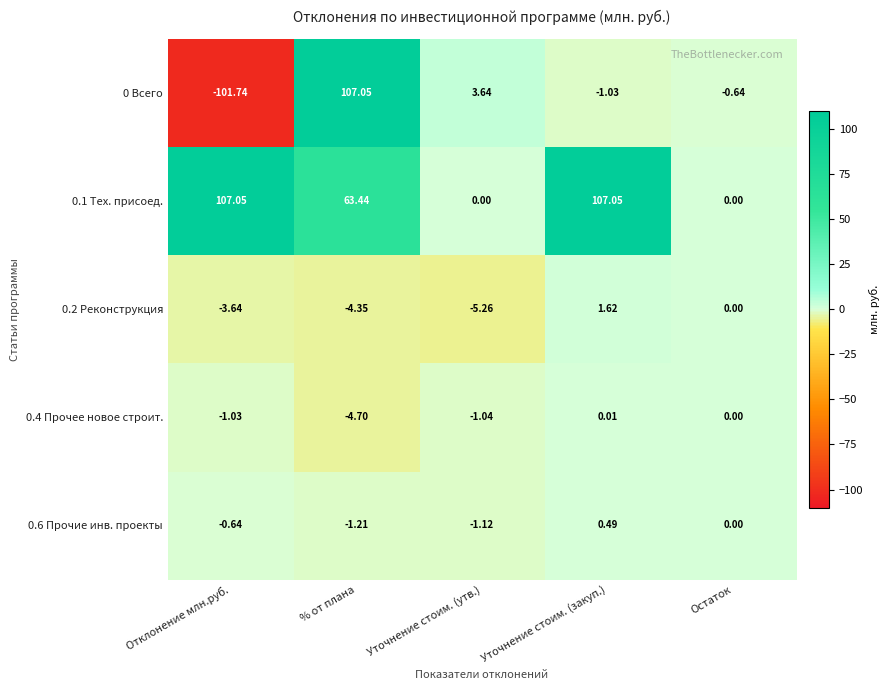

Rank the categories by 0.4 Прочее новое строит. value from lowest to highest.

% от плана, Уточнение стоим. (утв.), Отклонение млн.руб., Остаток, Уточнение стоим. (закуп.)